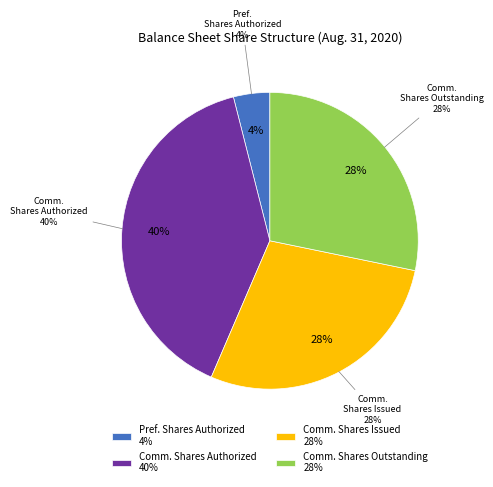

Which category has the biggest portion of the pie?

Common Stock Shares Authorized